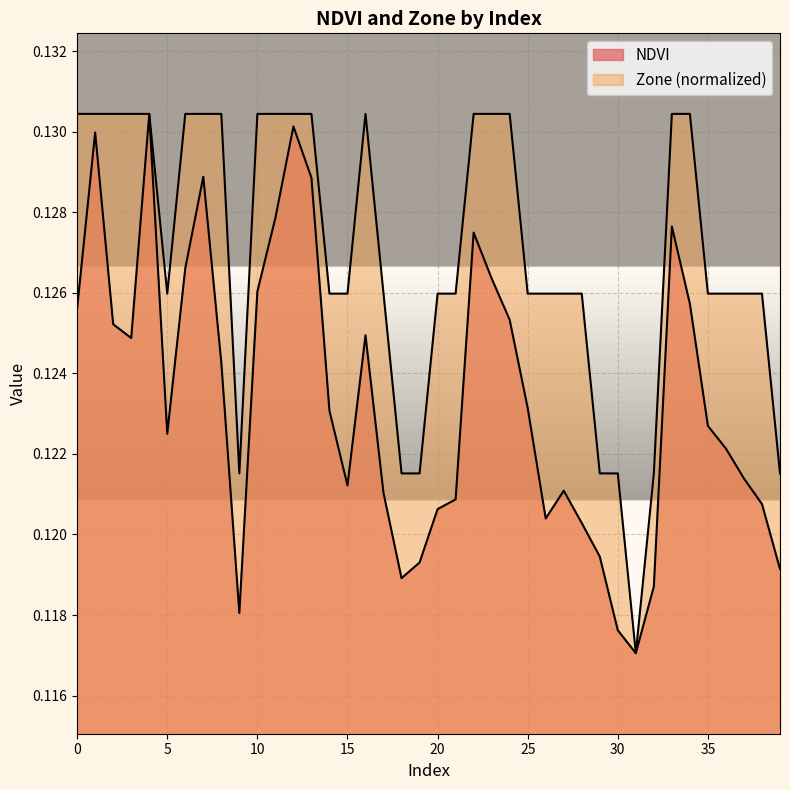

True or false: Zone and NDVI cross at least once.

False